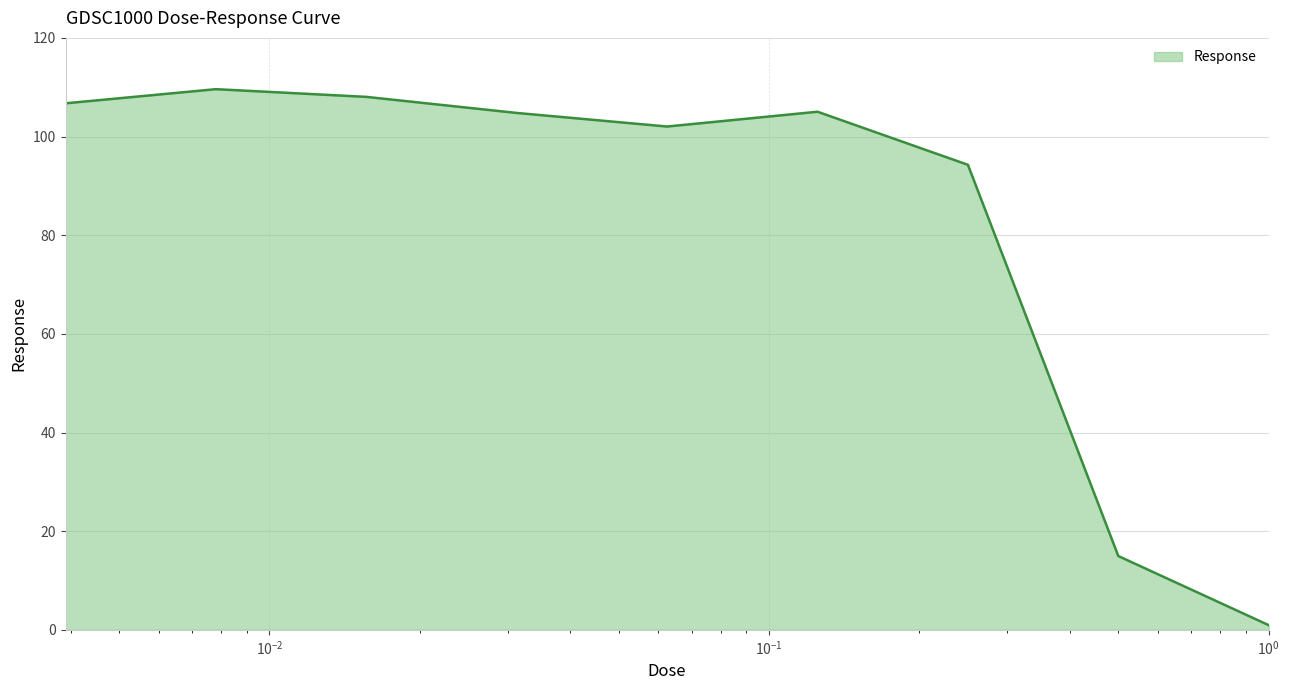

What is the difference between the maximum and minimum values?

108.7